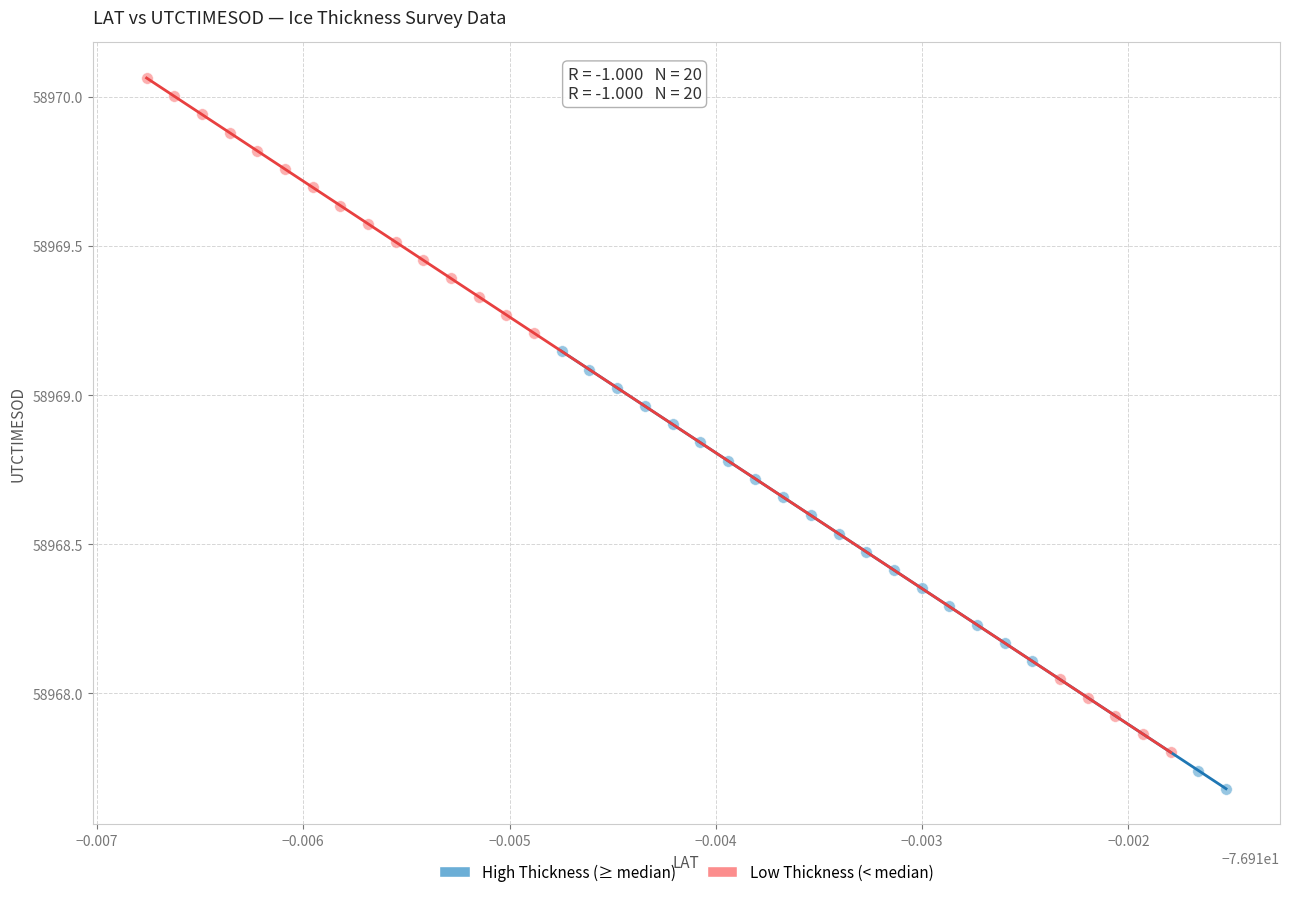

Which series reaches the minimum Y coordinate?

High Thickness (≥ median)